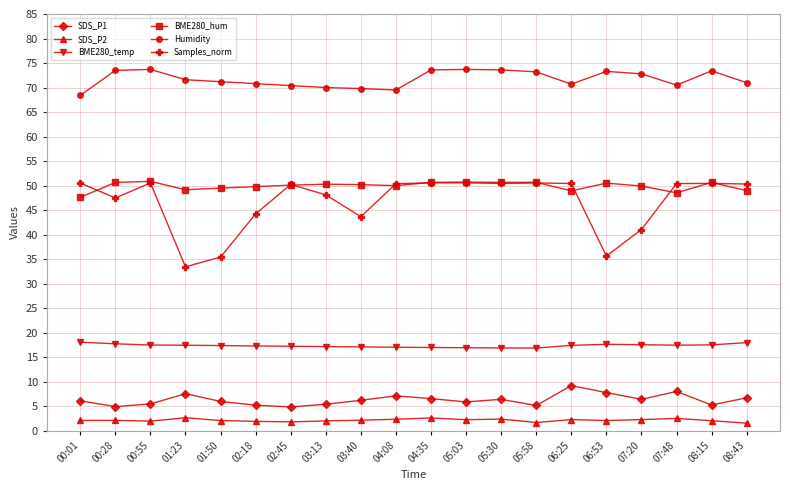

True or false: BME280_temp and Humidity cross at least once.

False